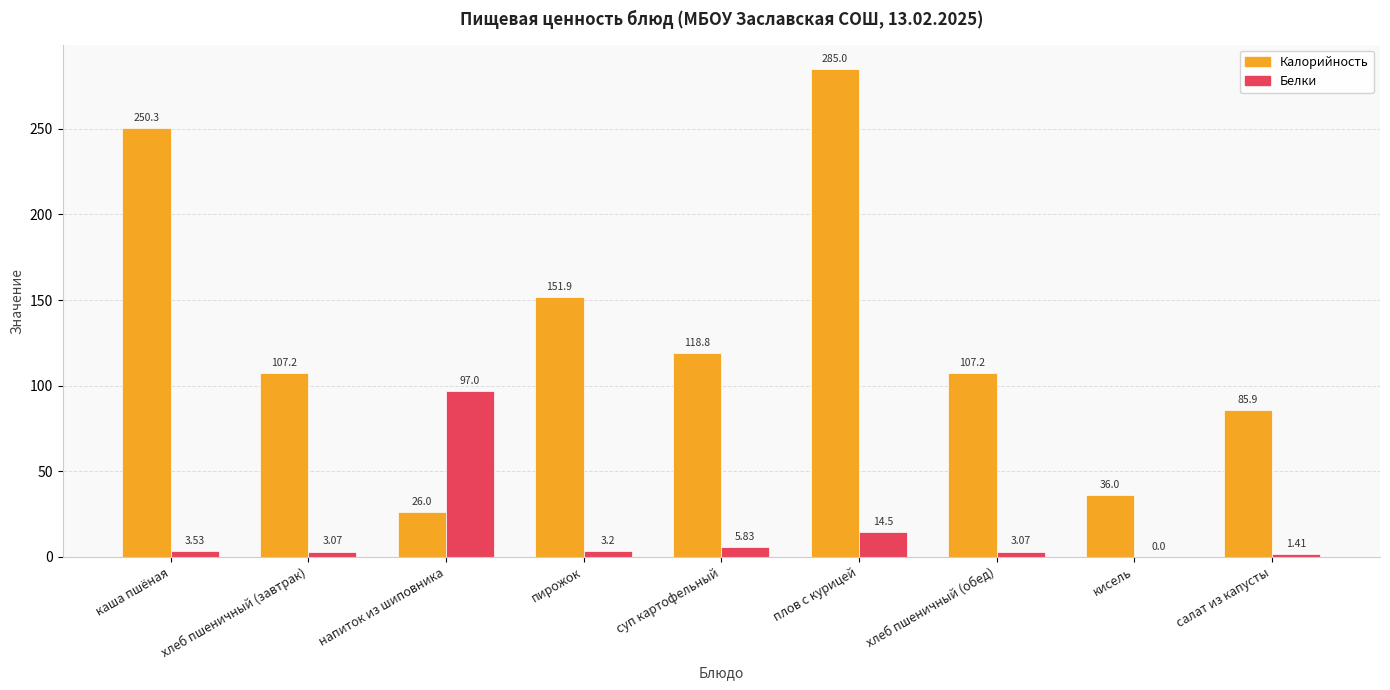

At which category is the sum across all series the highest?

плов с курицей